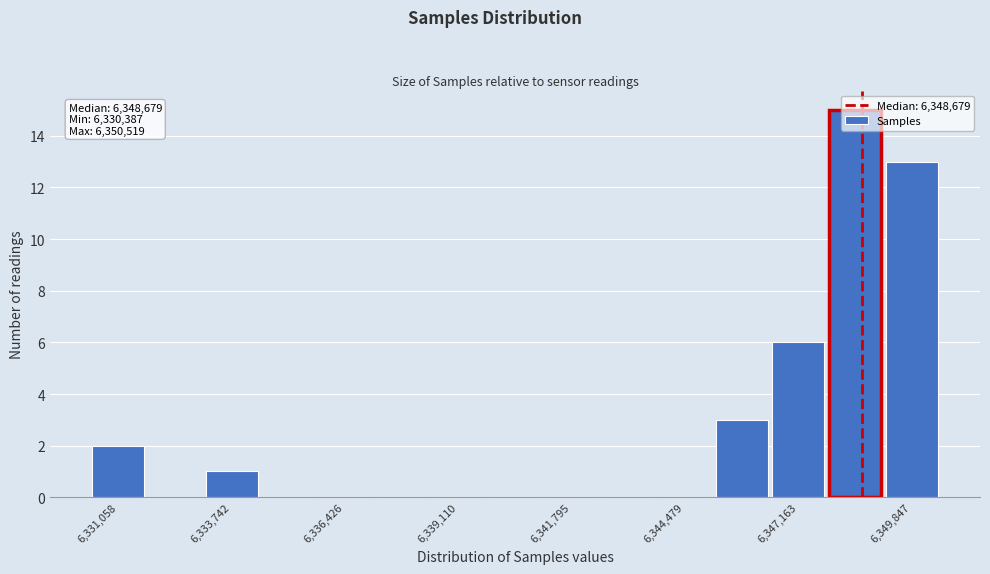

Read against the x-axis, roughly where is the centre of the tallest bar?

6348500